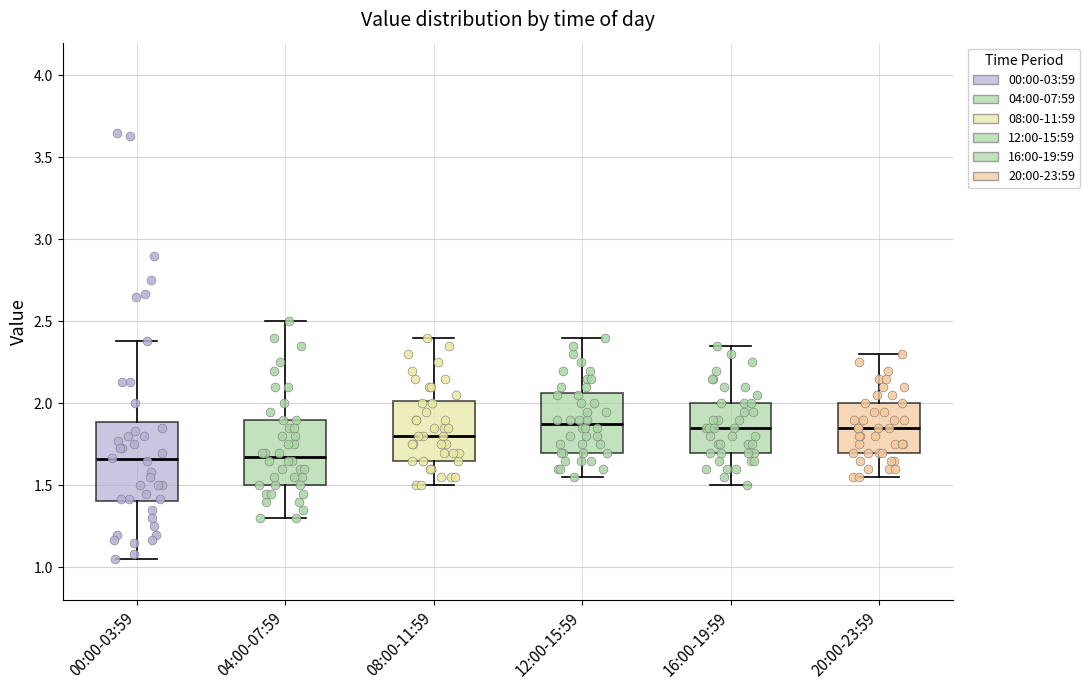

Which box is the tallest, from its lower edge to its upper edge?

00:00-03:59